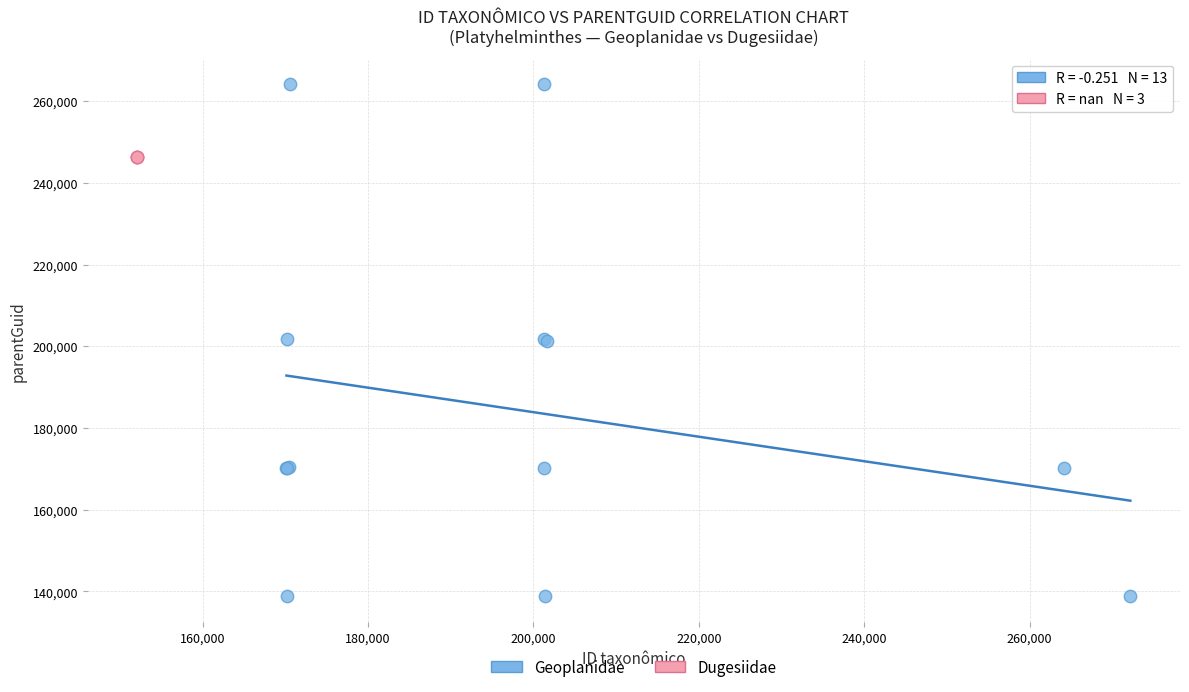

Which series contains the highest Y value?

Geoplanidae